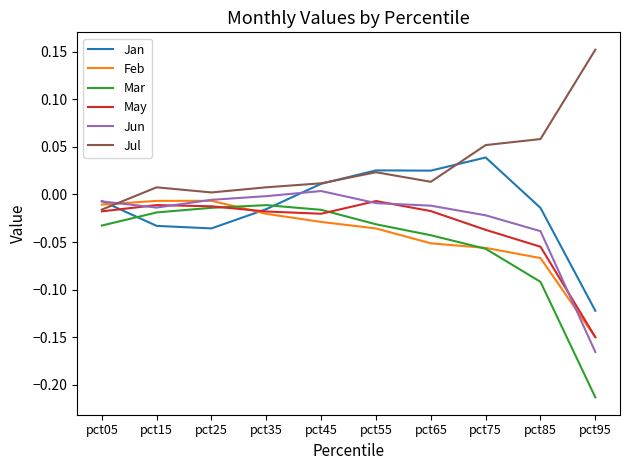

True or false: Jul has a value of -0.0 at pct05.

True